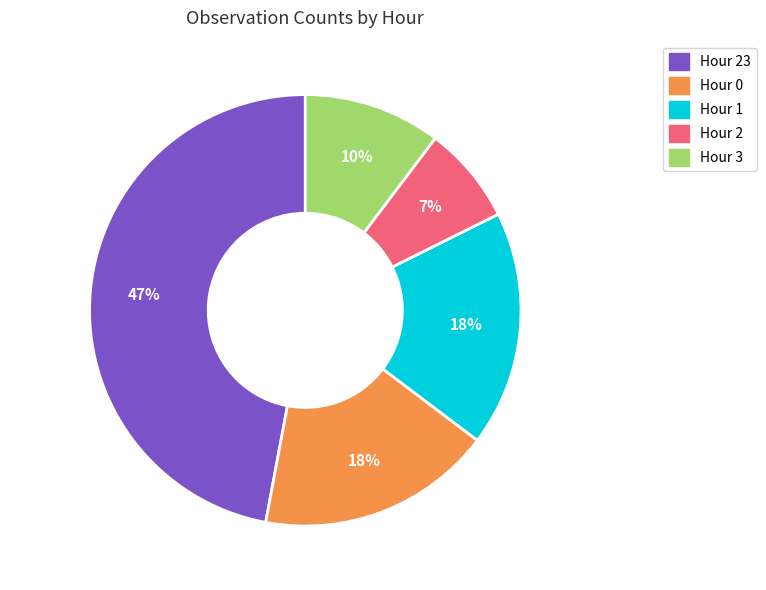

To the nearest percent, what portion does Hour 3 represent?

10%